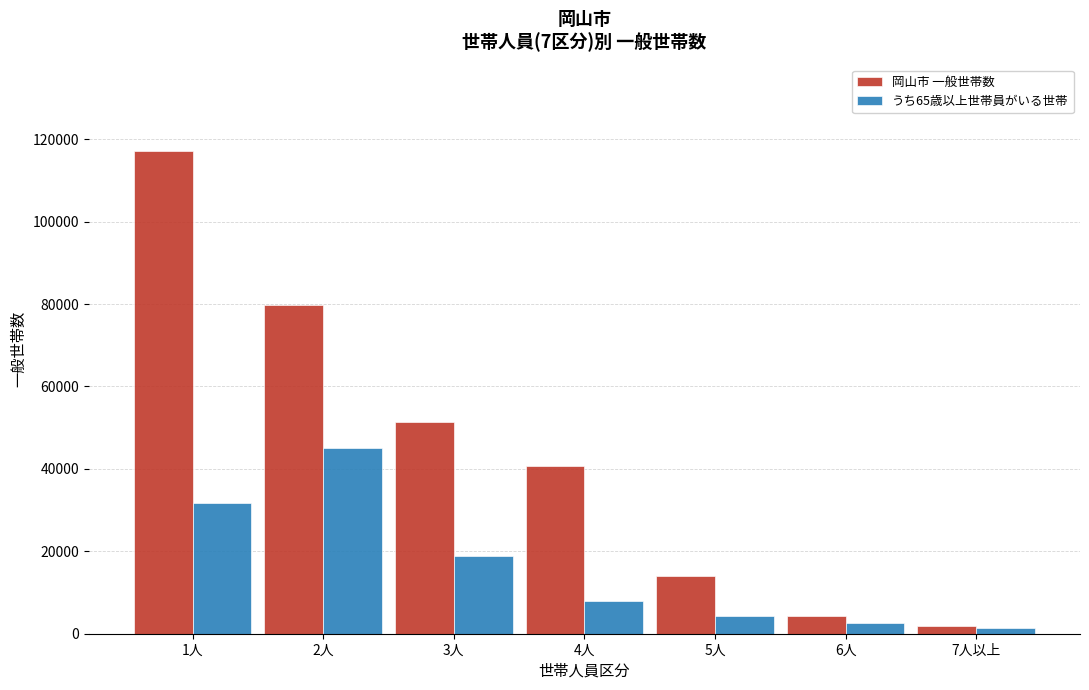

Reading left to right, list all the values displayed in this chart.

岡山市 一般世帯数: 117015	79821	51286	40623	13992	4239	1831
うち65歳以上世帯員がいる世帯: 31743	45014	18858	7913	4279	2653	1372